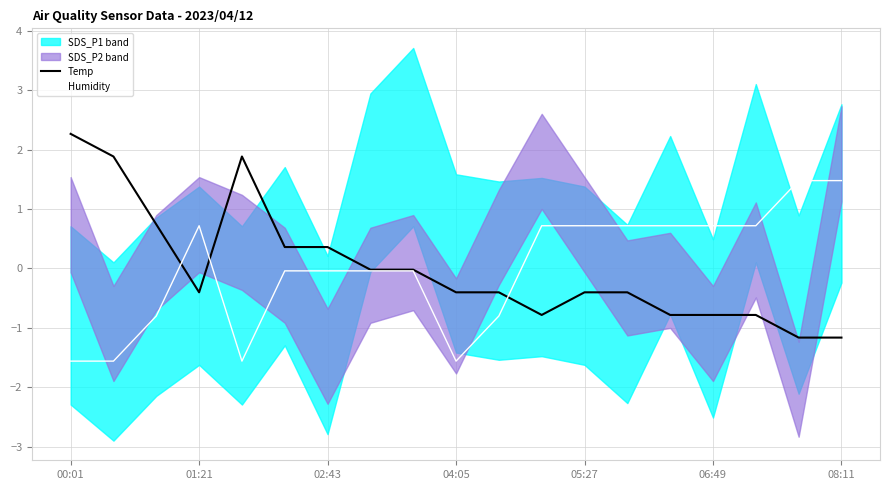

What is the highest value of the Humidity series?

1.5